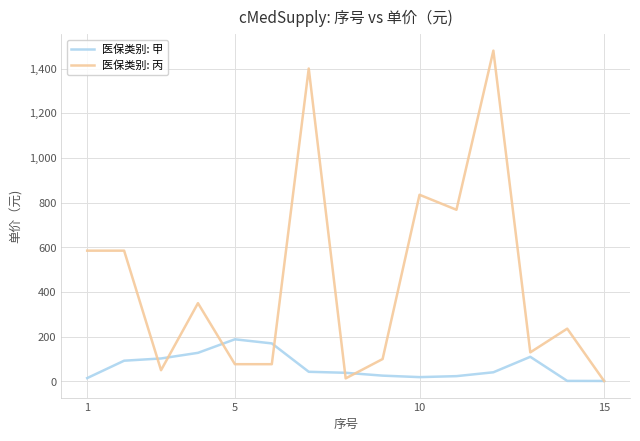

Which series has the largest total across all categories?

医保类别: 丙